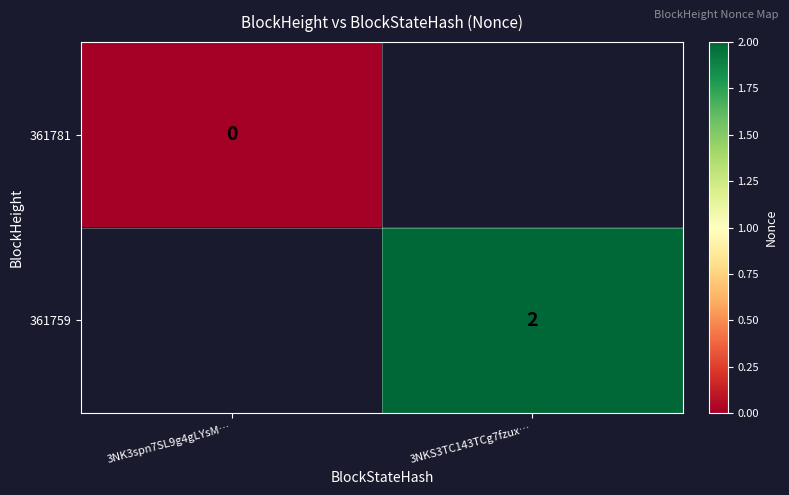

The value of 361759 at 3NKS3TC143TCg7fzux… is 3. True or false?

False